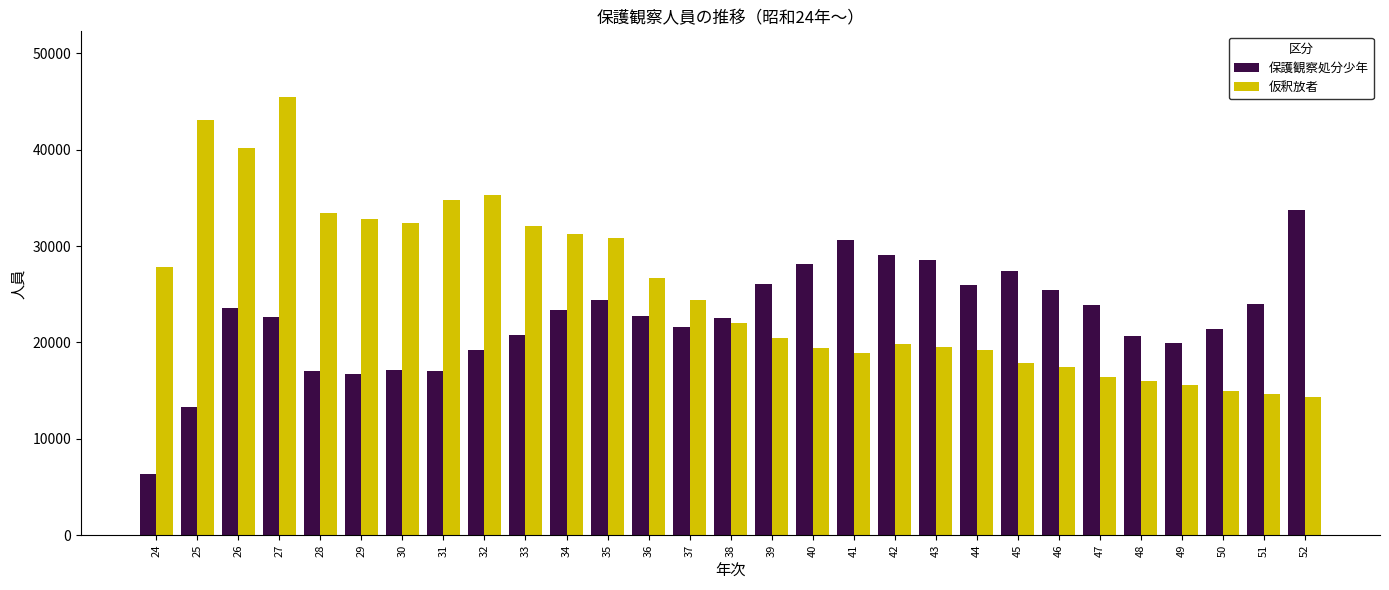

At which category is the sum across all series the highest?

27